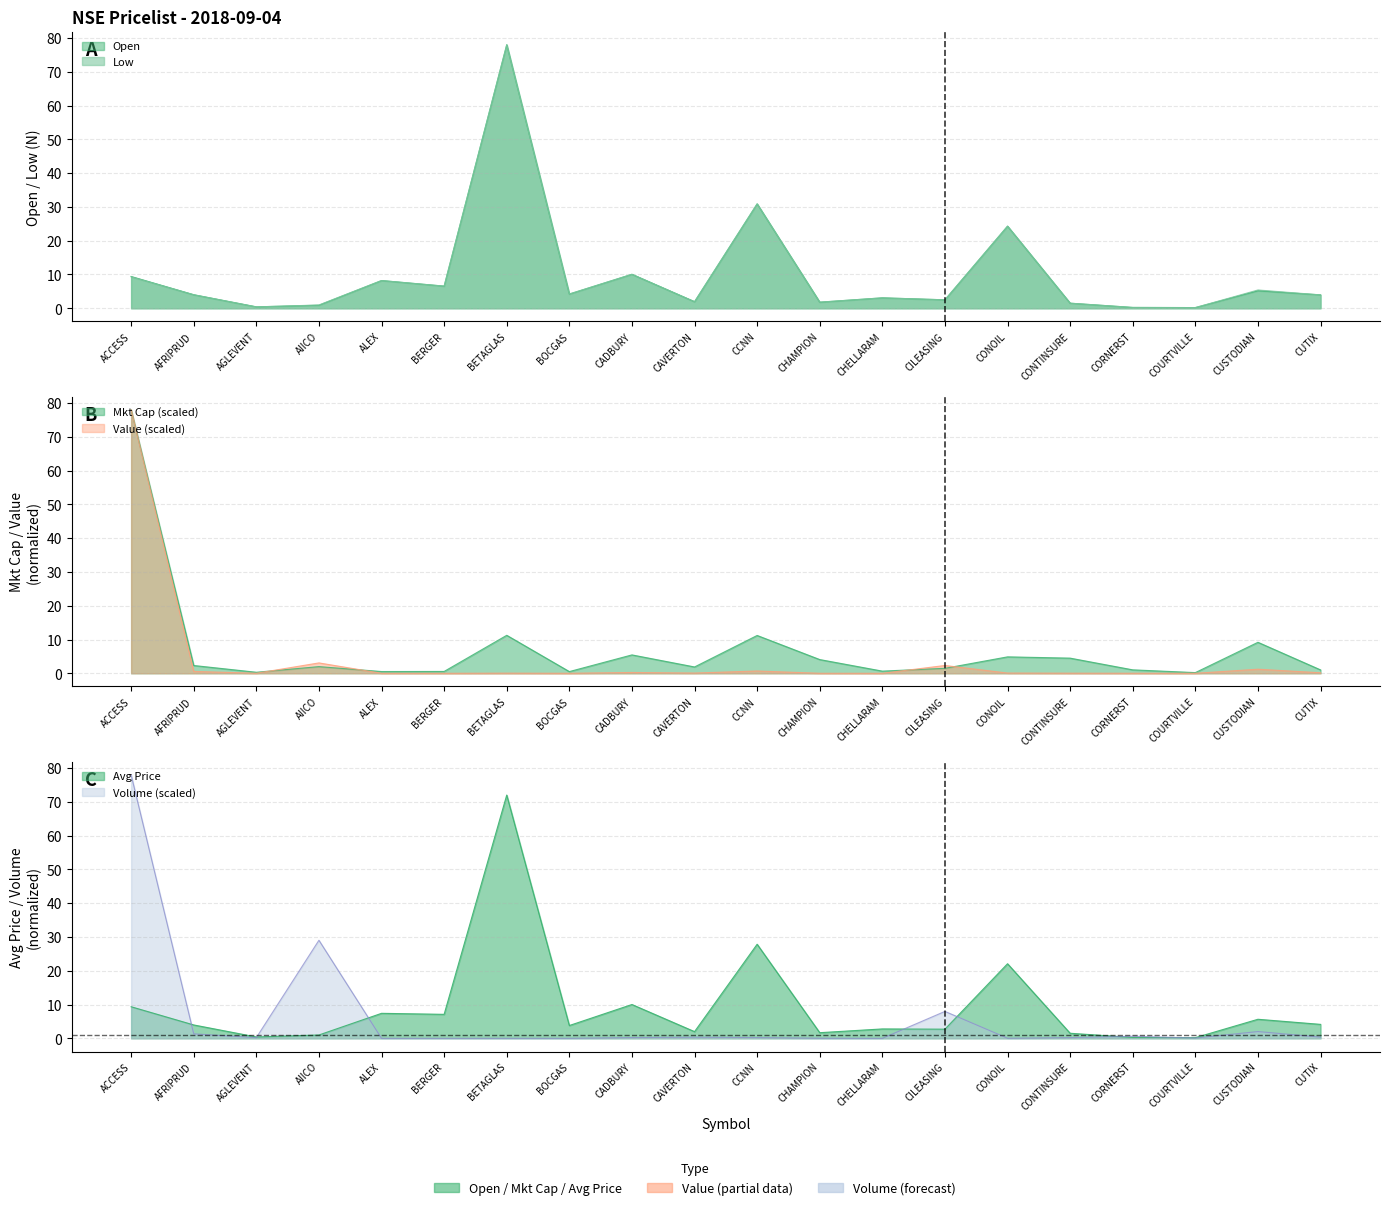

What position from the left is CONTINSURE?

16